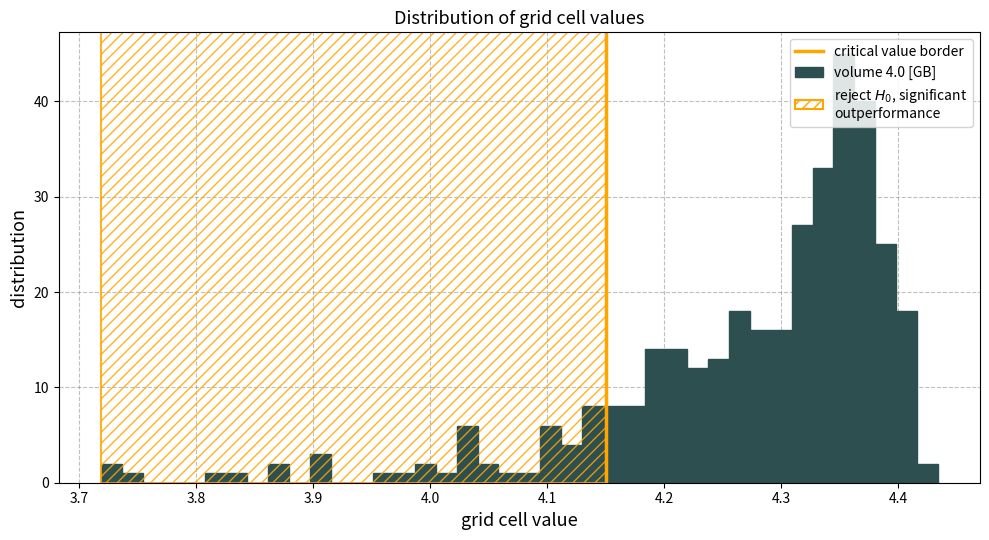

Around what value on the x-axis is the tallest bar? Give the approximate position of its centre, as read against the axis.

4.35